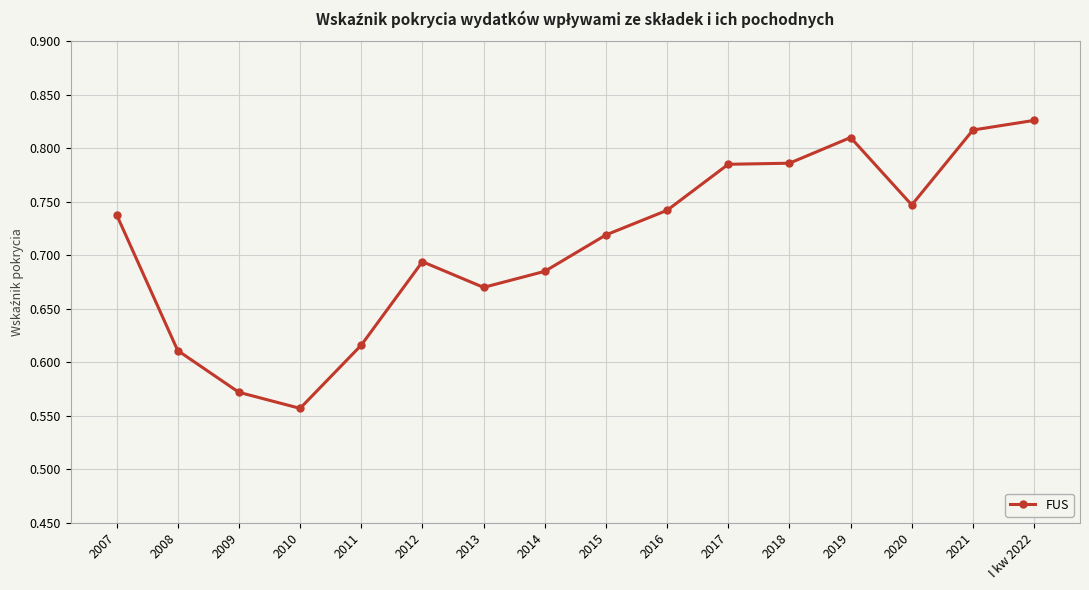

Where is the first local maximum?

2012